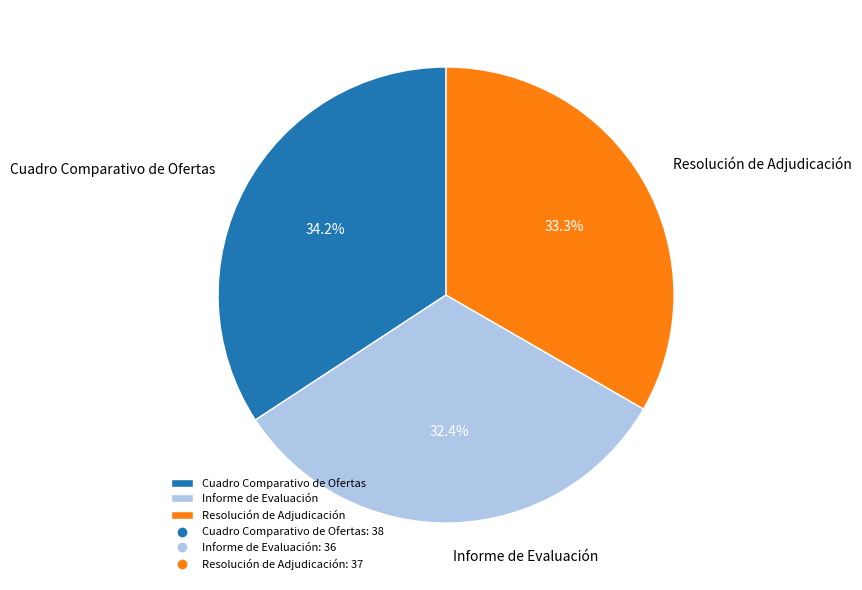

Which category has the smallest portion of the pie?

Informe de Evaluación